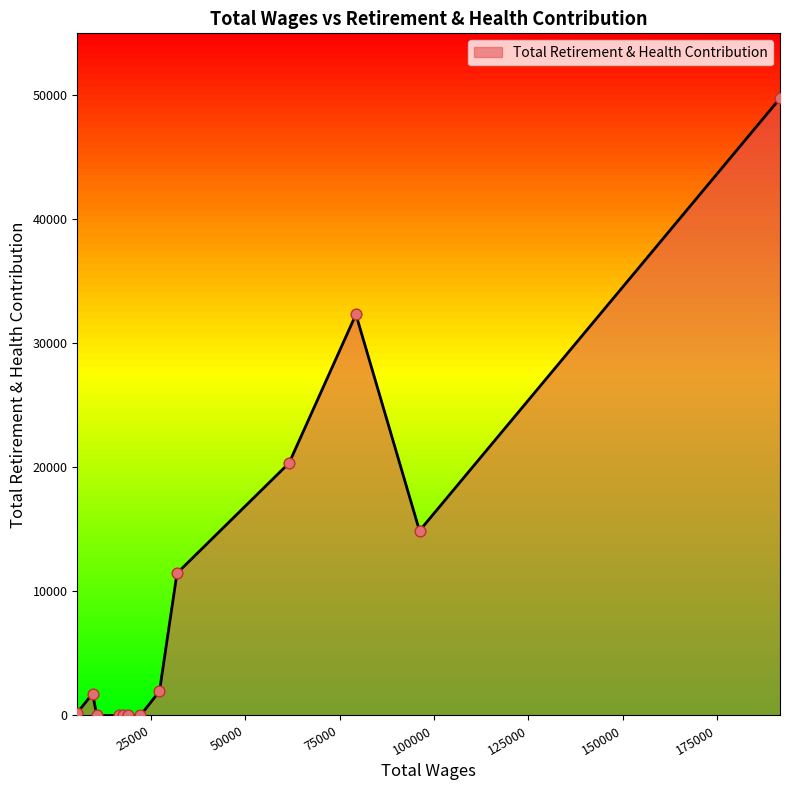

What is the difference between the maximum and minimum values?

49757